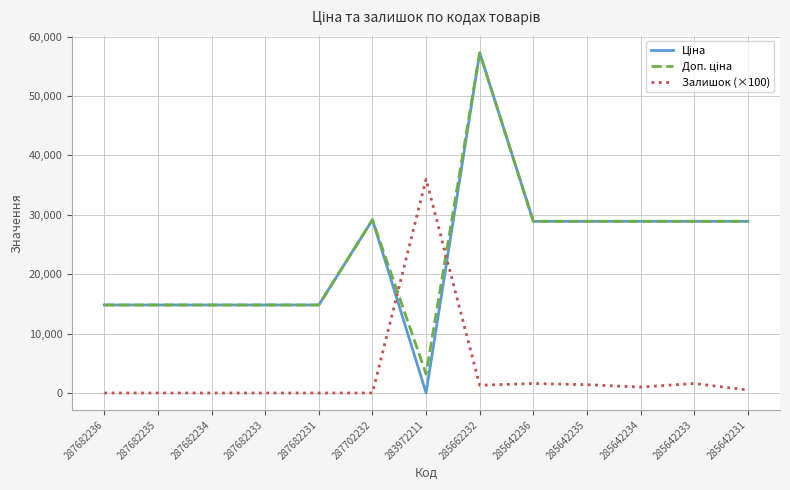

What is the maximum value shown in the chart?

57258.0